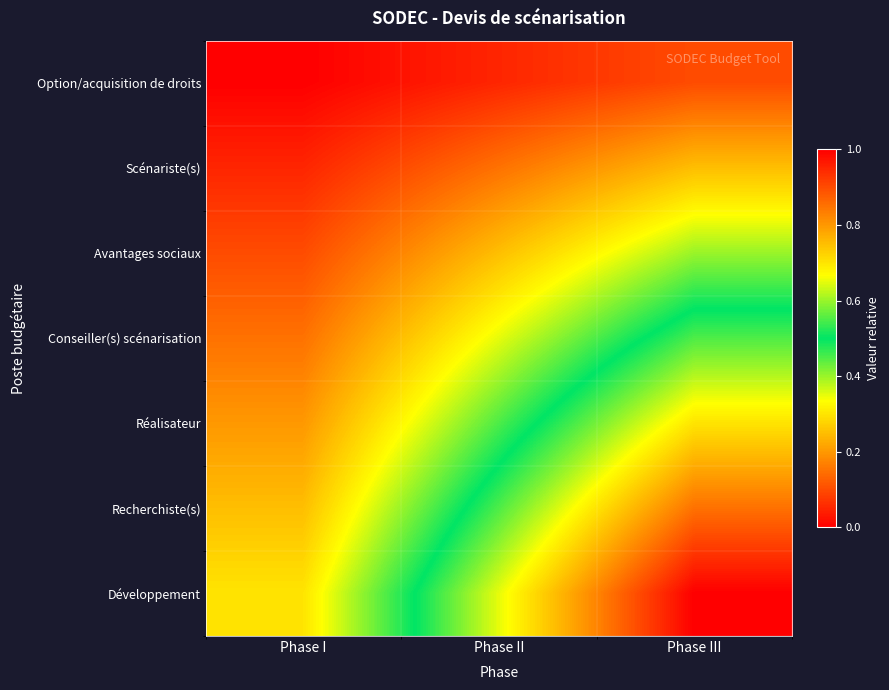

Which category has the lowest value across all series?

Phase I